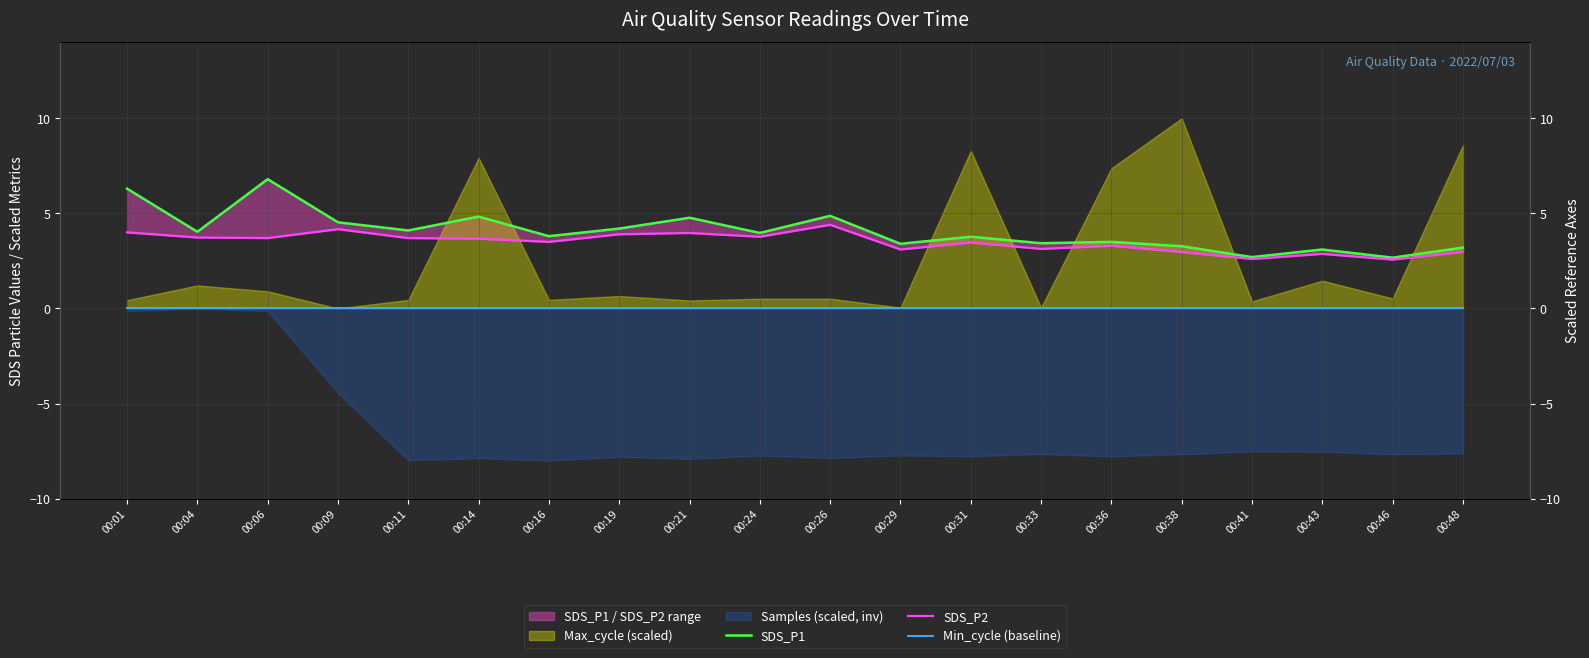

Which has a higher value, 00:36 or 00:16?

00:16